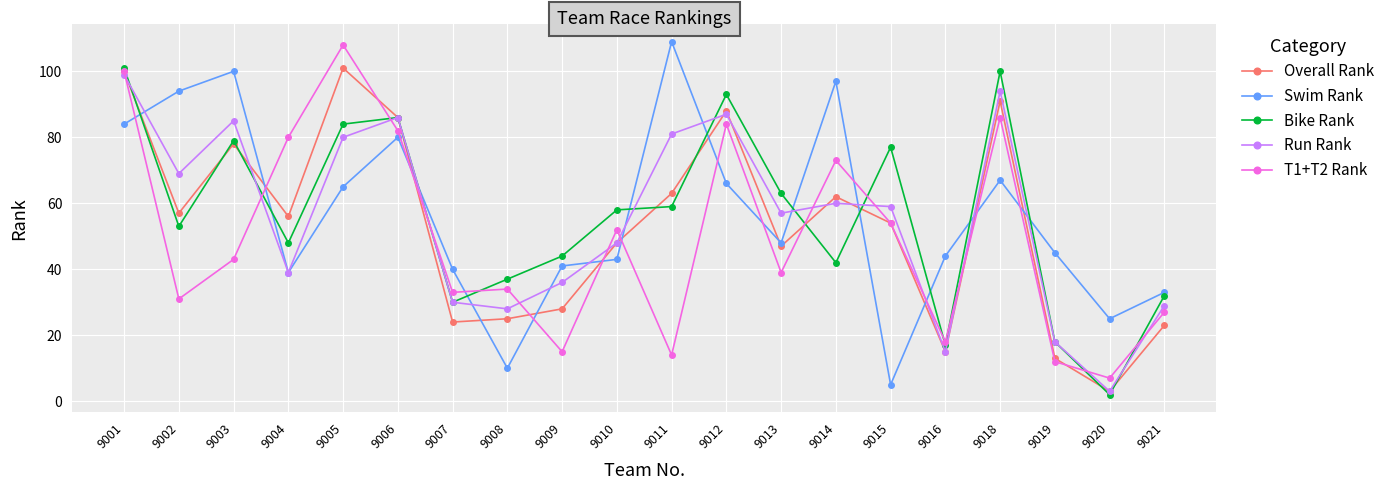

Read the Bike Rank value at 9018, to the nearest 10.

100